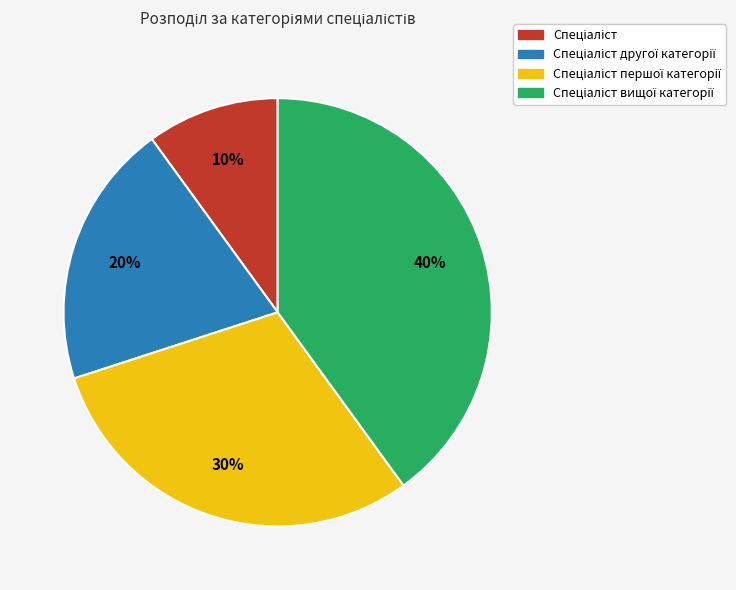

To the nearest percent, what is the average slice percentage?

25%